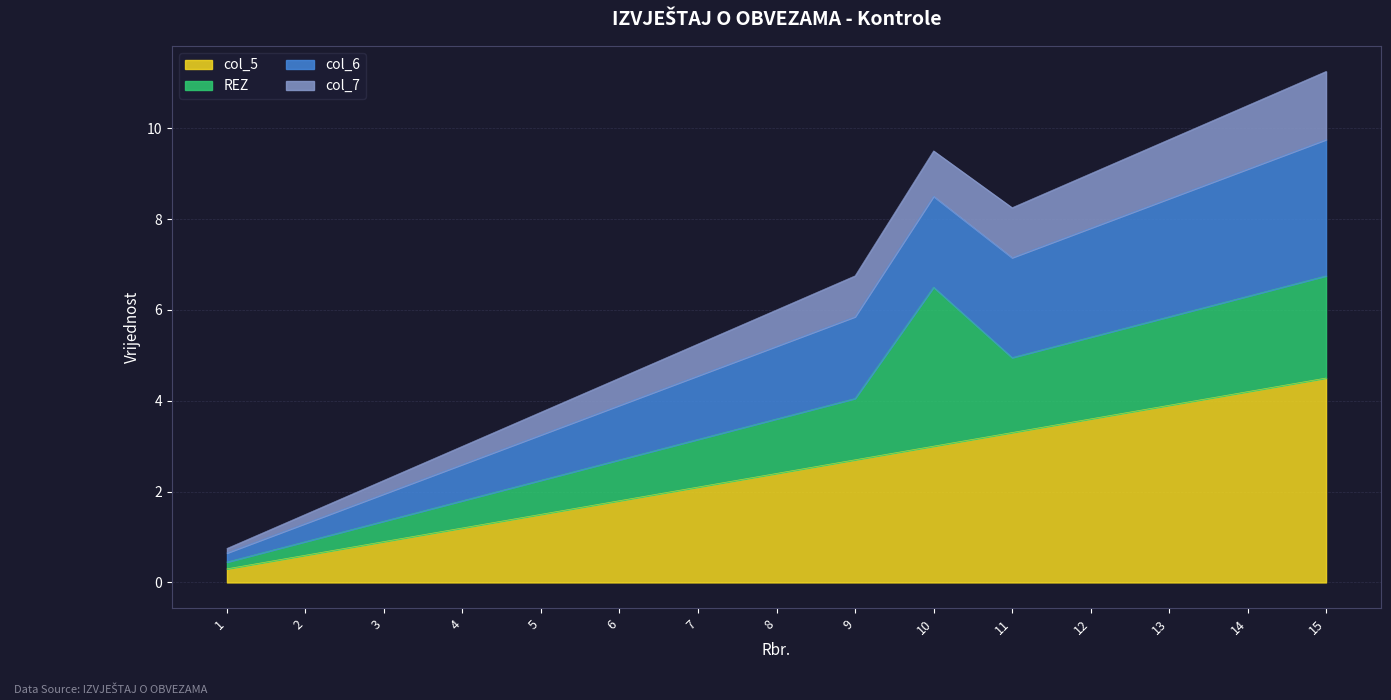

The value of col_5 at 14 is 4.2. True or false?

True